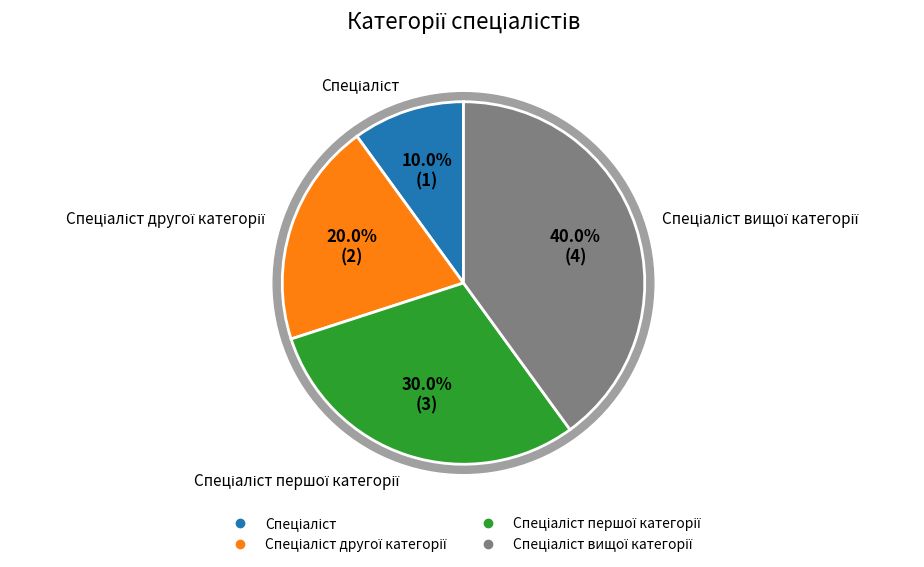

To the nearest percent, what percentage of the pie is Спеціаліст?

10%